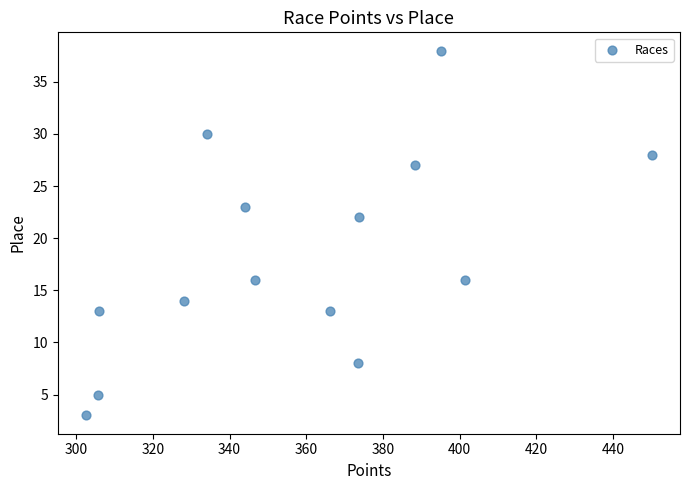

What Y value in the scatter plot is closest to 20?

22